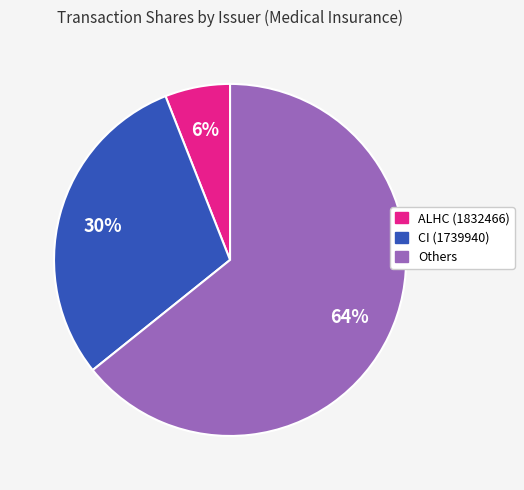

To the nearest percent, what is the difference between the largest and smallest slice percentages?

58%